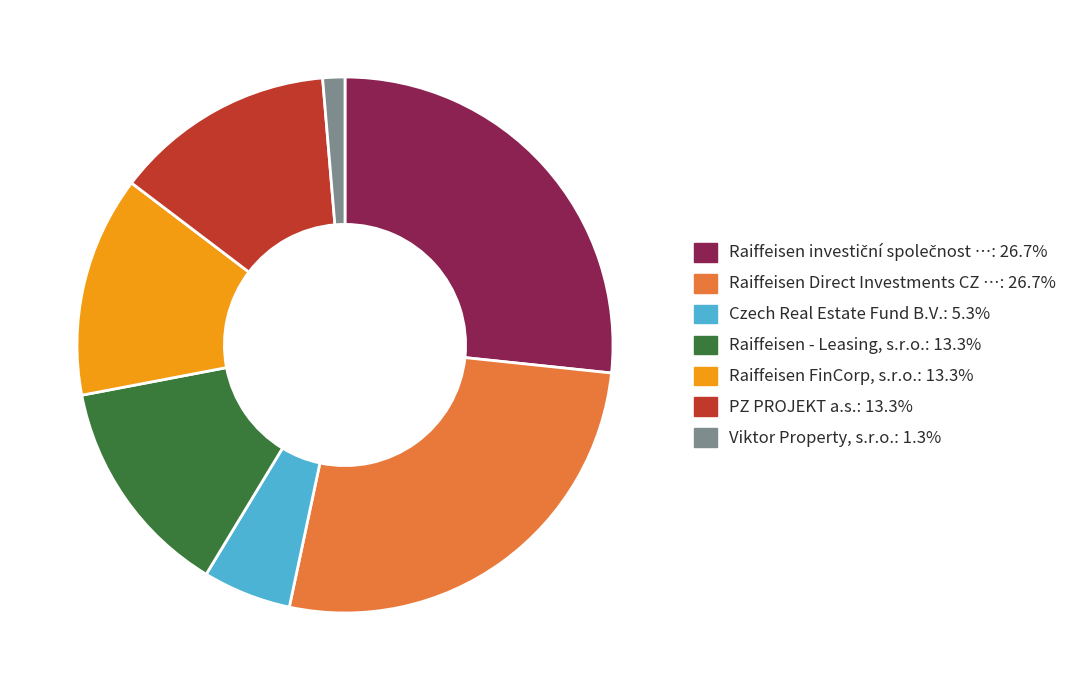

Is there any slice that represents more than half of the pie?

No